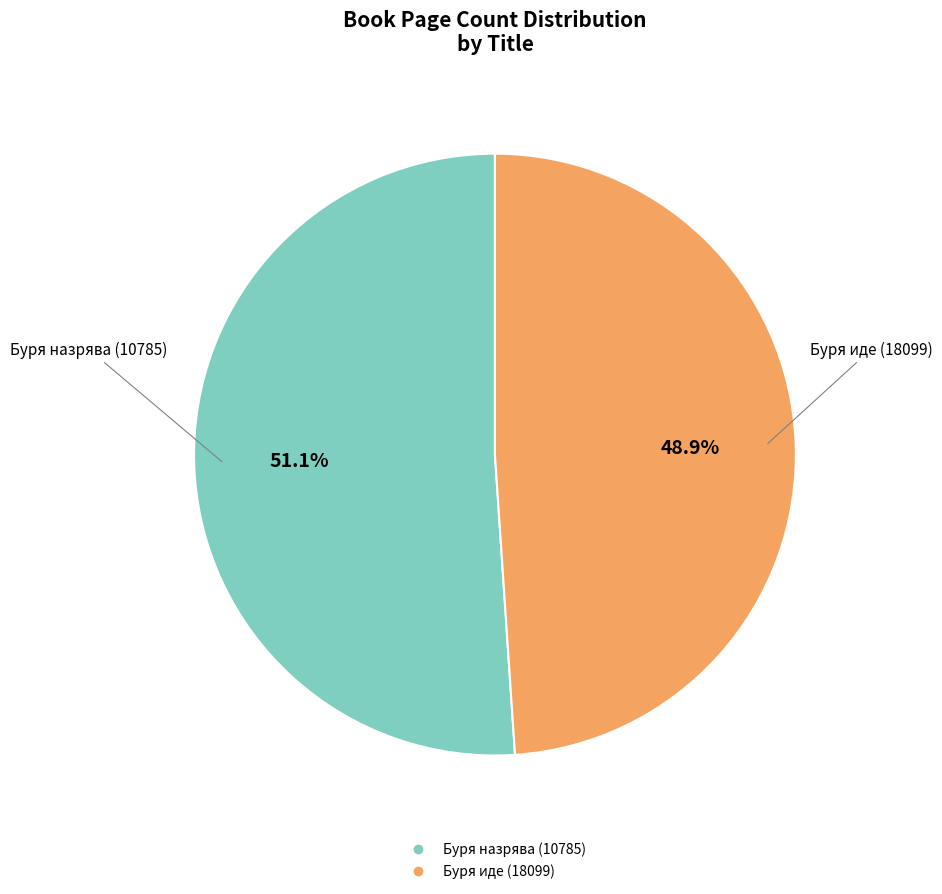

To the nearest percent, what portion does Буря иде (18099) represent?

49%